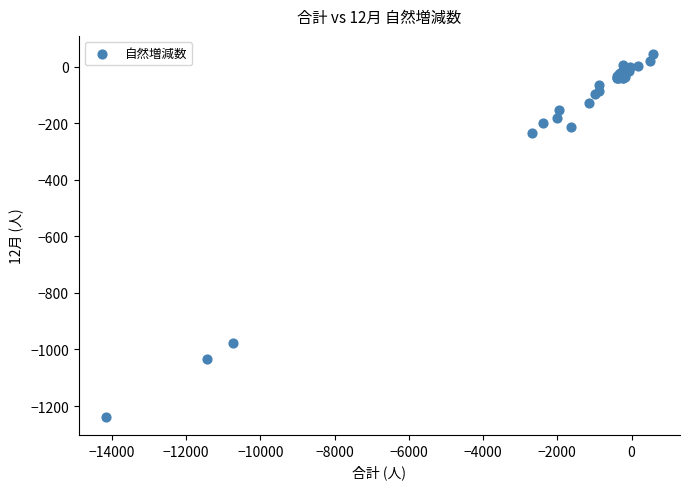

What Y value in the scatter plot is closest to -596?

-233